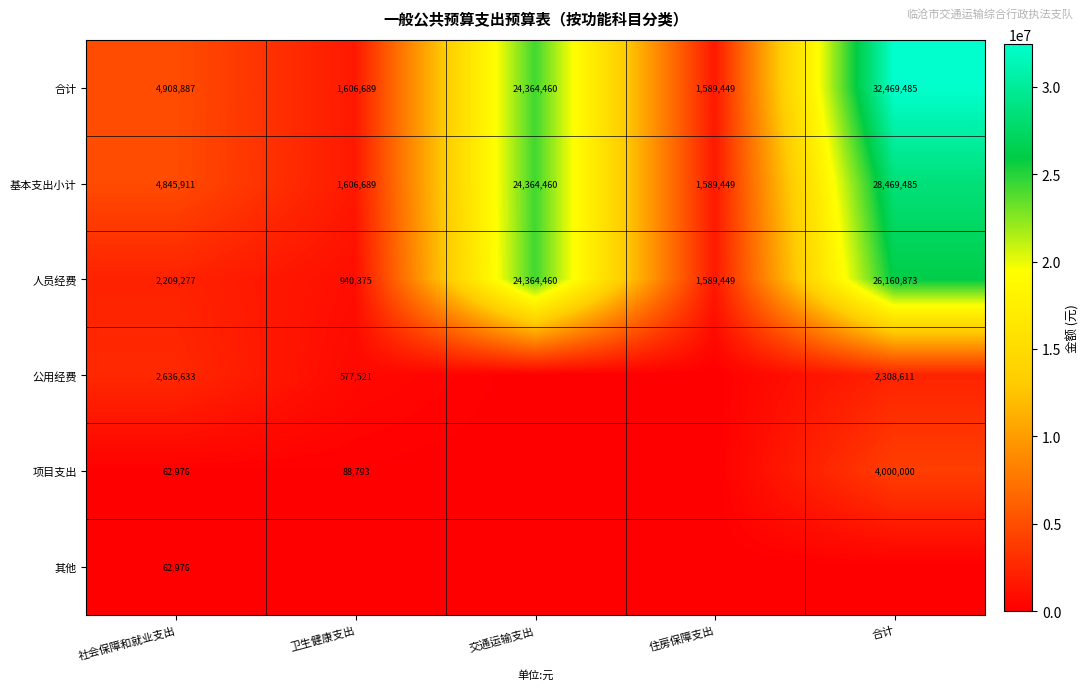

What is the greatest value displayed?

32469484.8